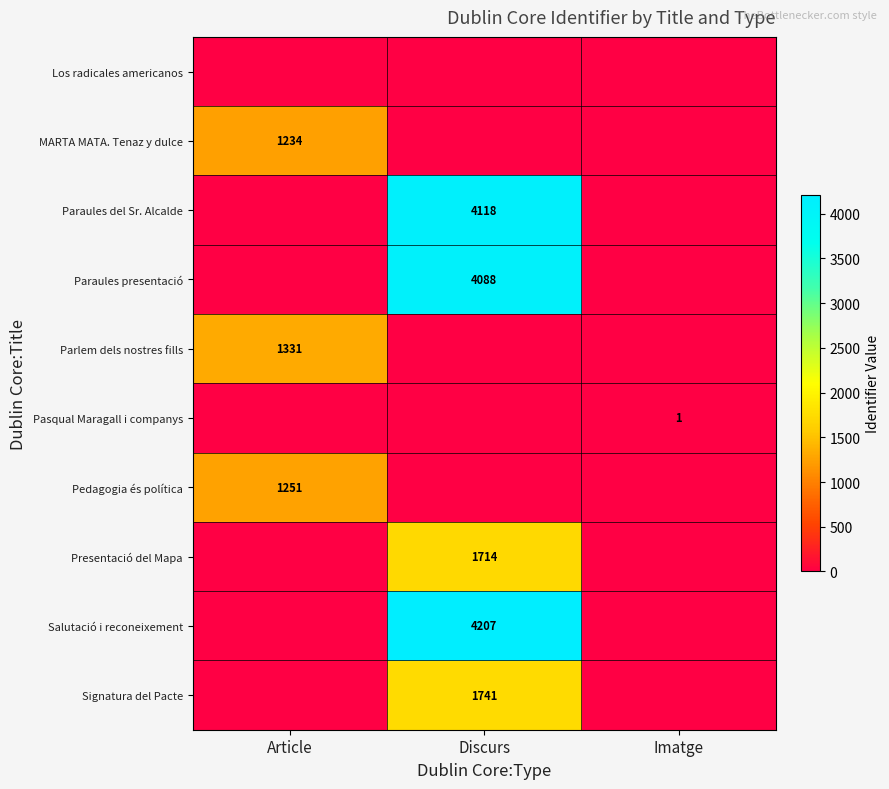

The value of Signatura del Pacte at Discurs is 901. True or false?

False